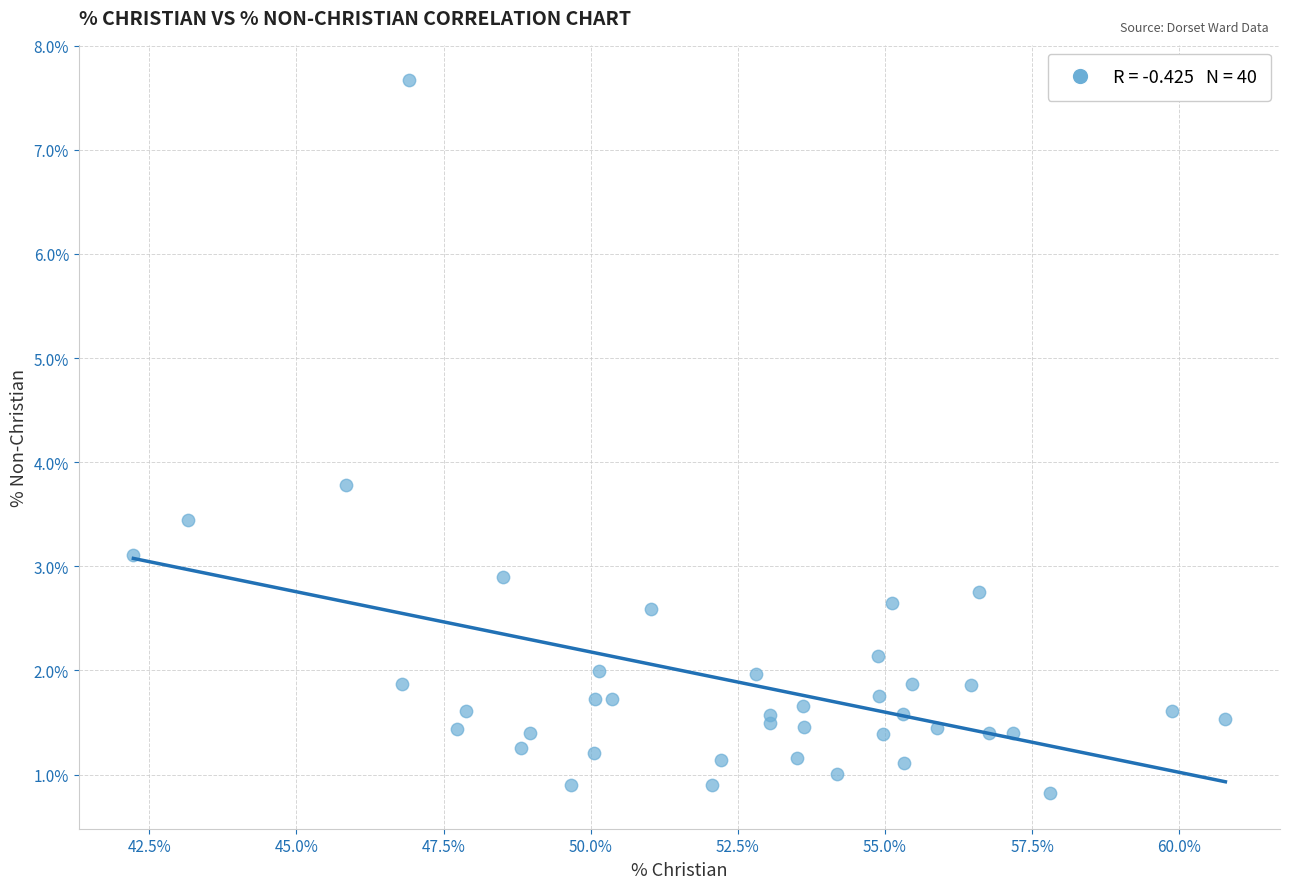

What Y value in the scatter plot is closest to 4?

3.8